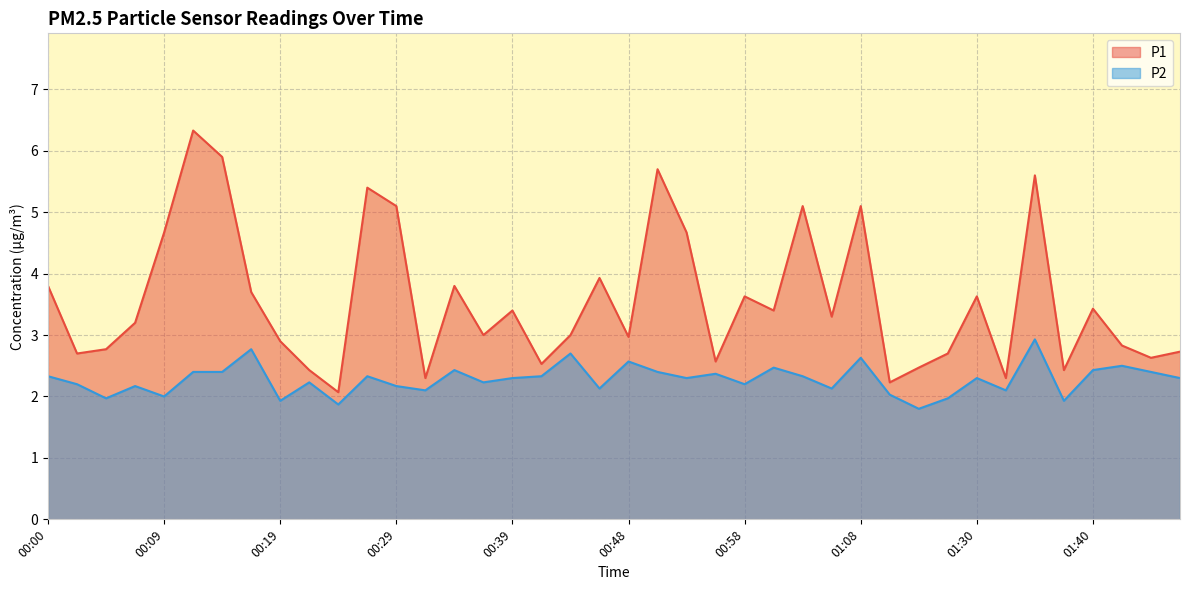

Does the chart display data point markers on the line(s)?

No